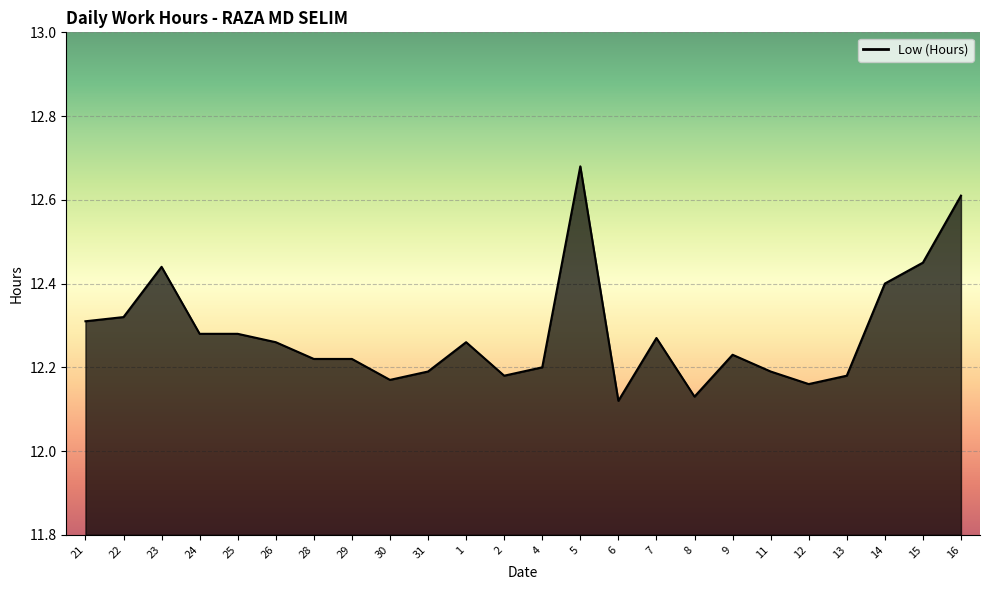

At which category does the chart reach its peak across all series?

5